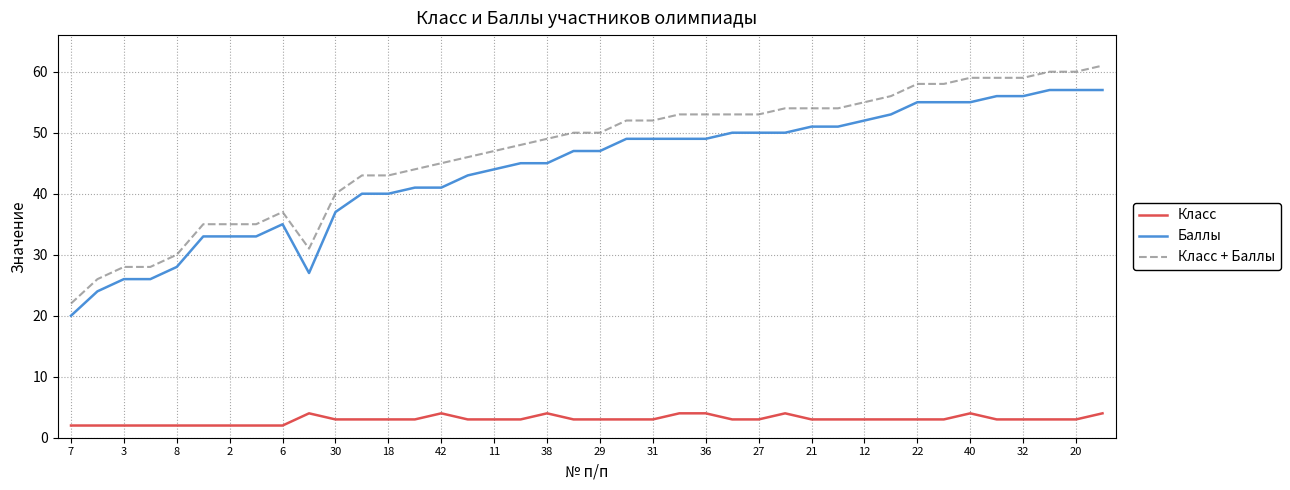

What is the difference between the maximum and second lowest values in the Класс series?

2